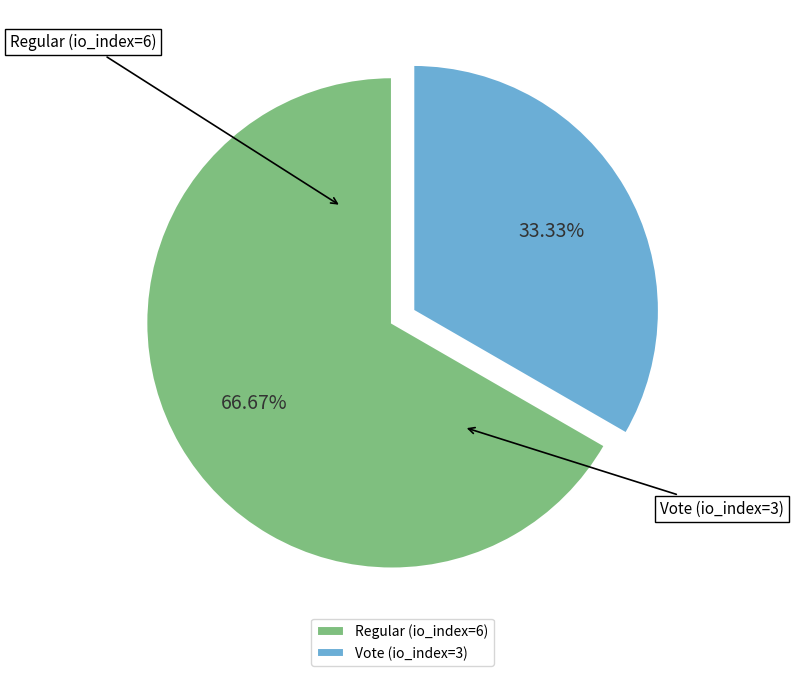

Does Regular (io_index=6) represent more than half of the total?

Yes